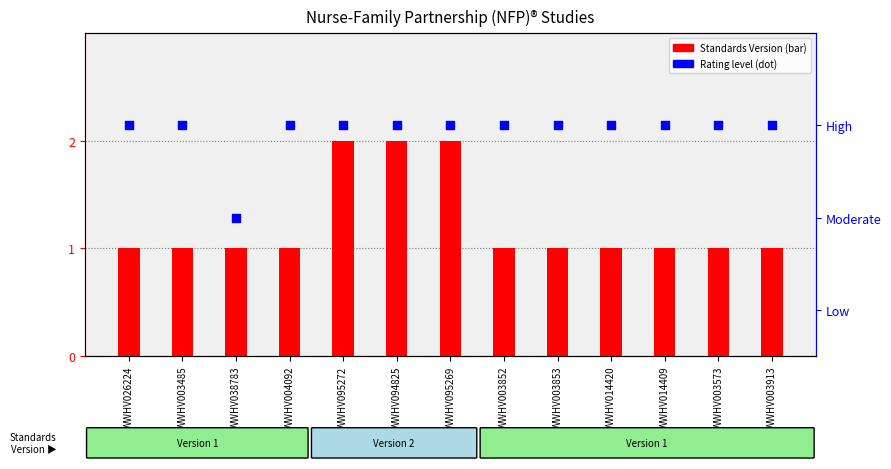

What are all the series names shown in the legend?

Standards Version, Rating